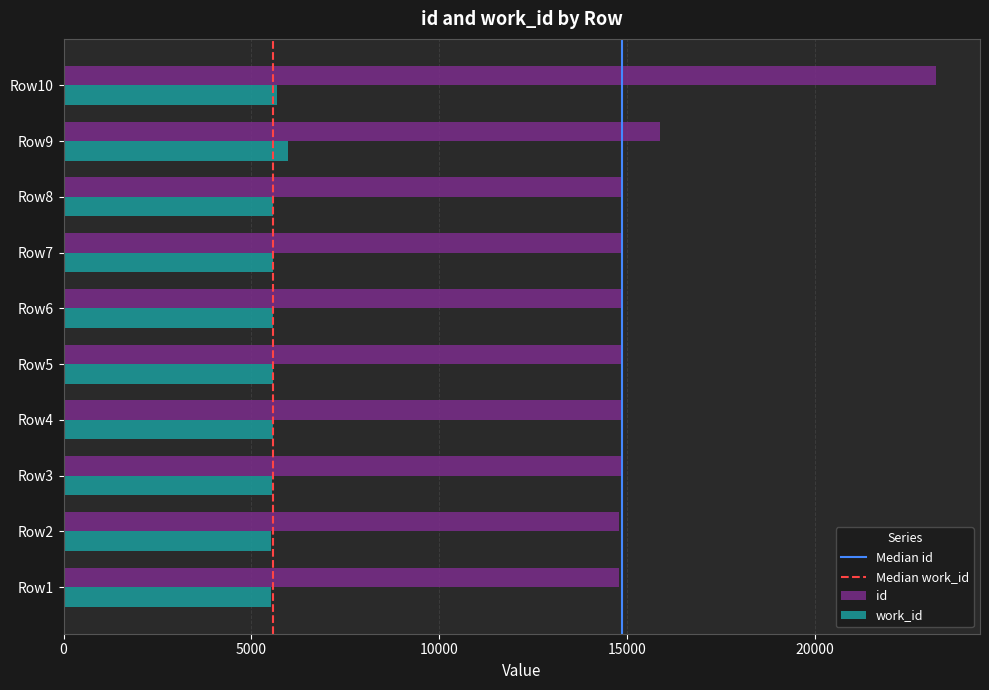

List the series in order of their overall mean, highest first.

id, work_id